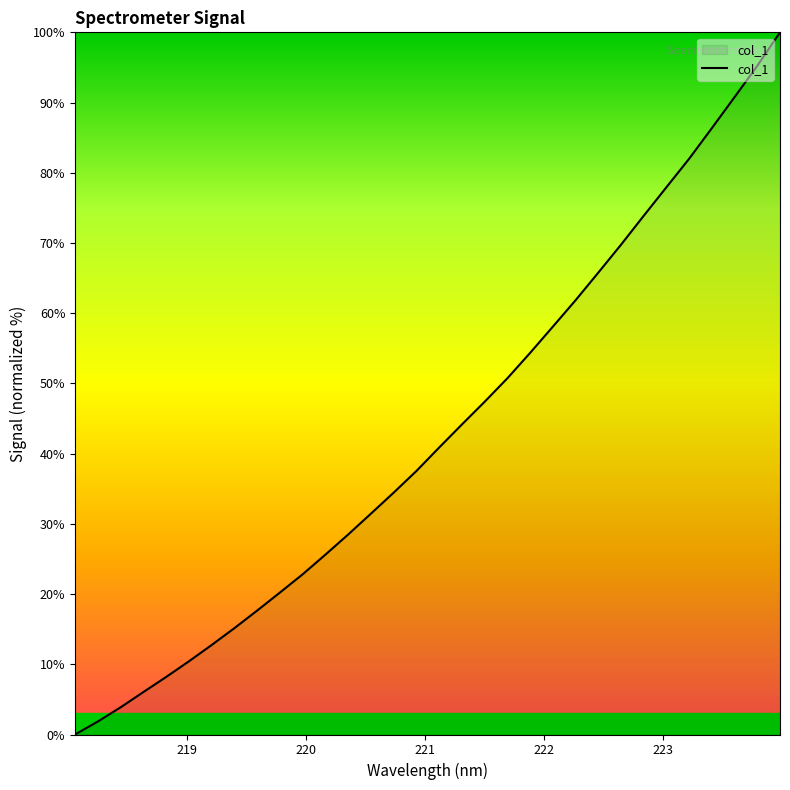

How many categories are shown in the chart?

32